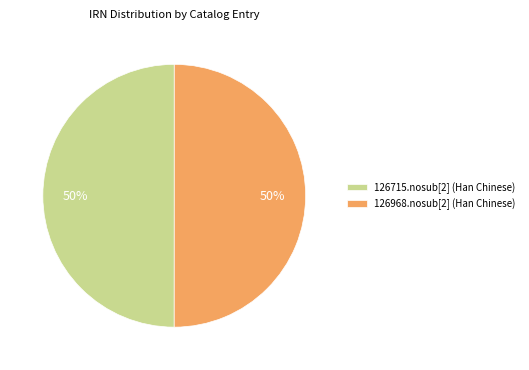

What is the ratio of the value at 126715.nosub[2] (Han Chinese) to the value at 126968.nosub[2] (Han Chinese)?

1.0